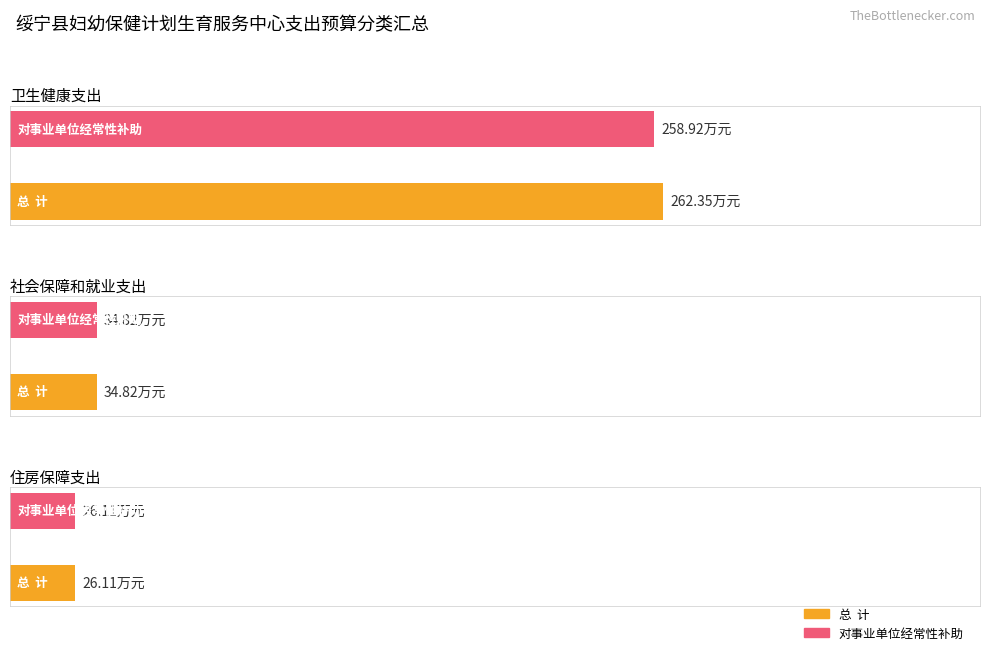

What is the sum of all 对事业单位经常性补助 values?

319.9